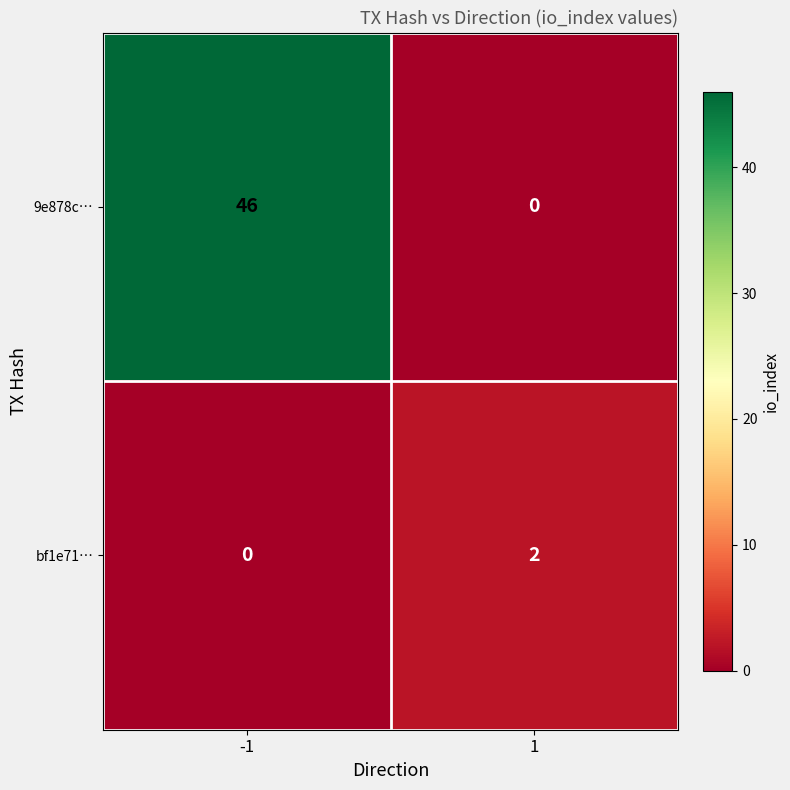

Count the number of data series in this chart.

2